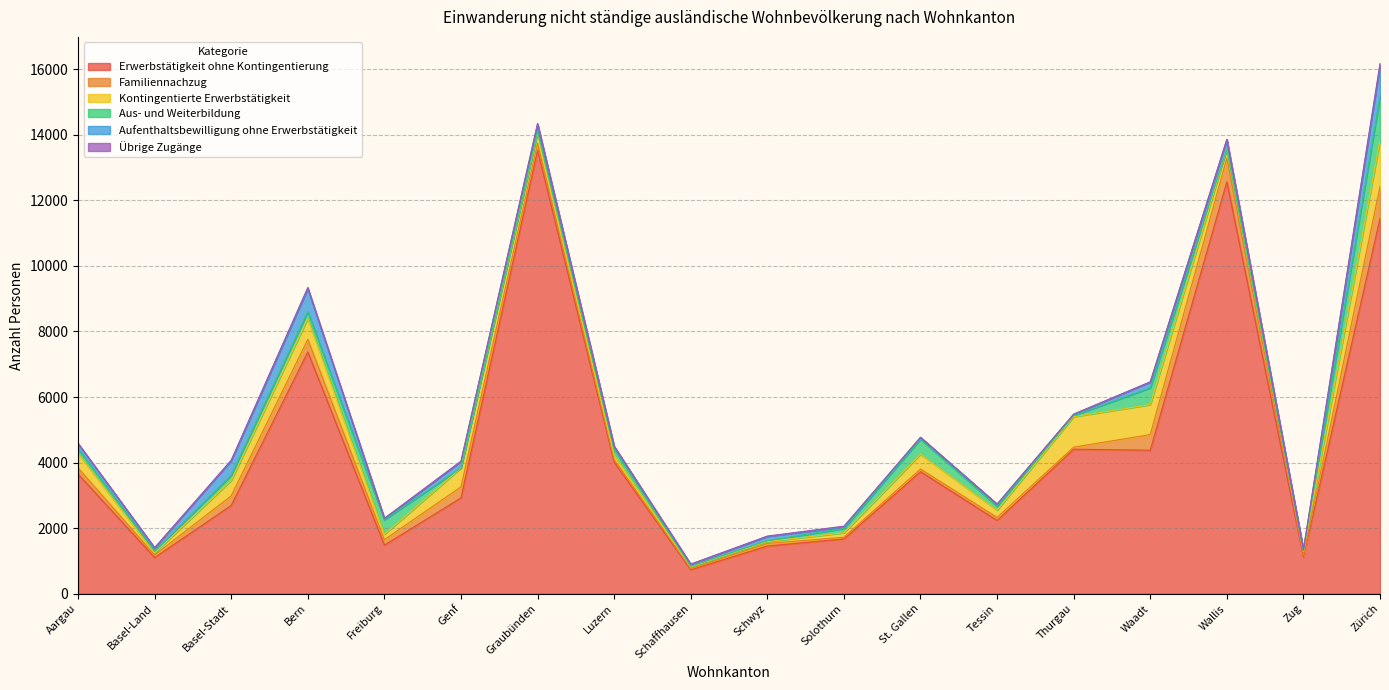

How many values in the Familiennachzug series are below 167?

9